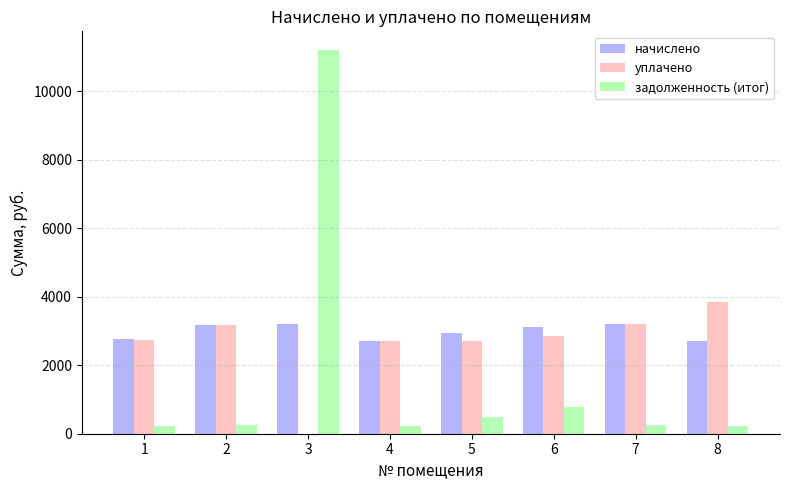

The value of задолженность (итог) at 6 is 782.3. True or false?

True